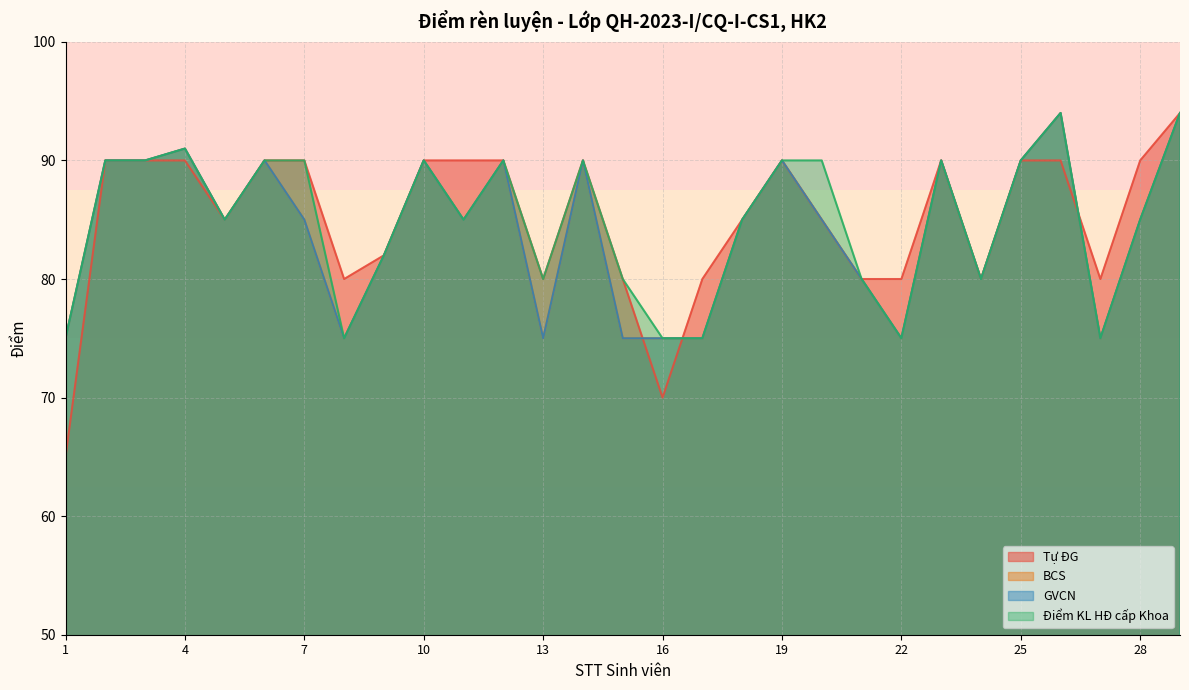

At which label does Tự ĐG reach its minimum?

1